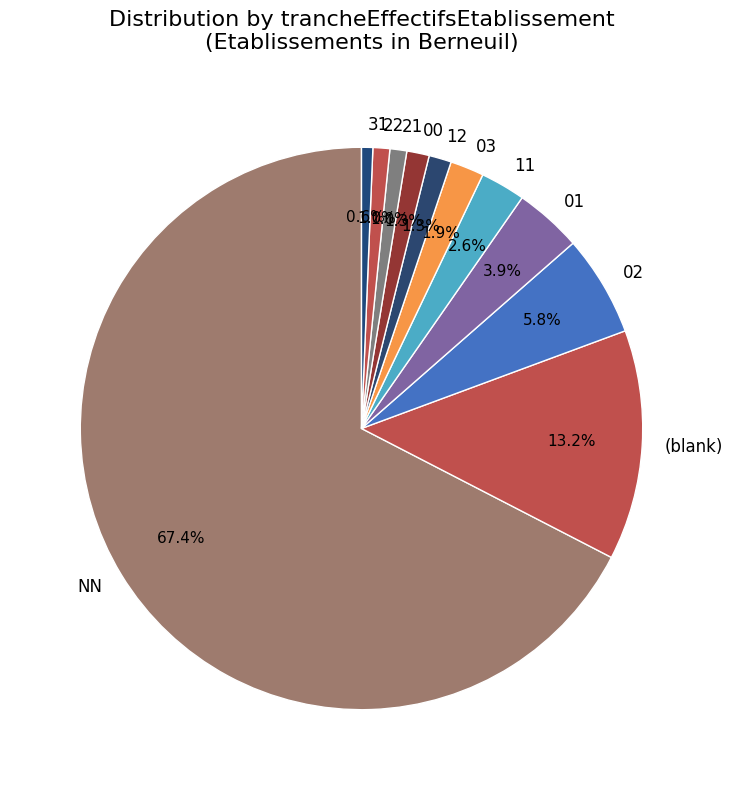

Is 00 the majority of the pie?

No